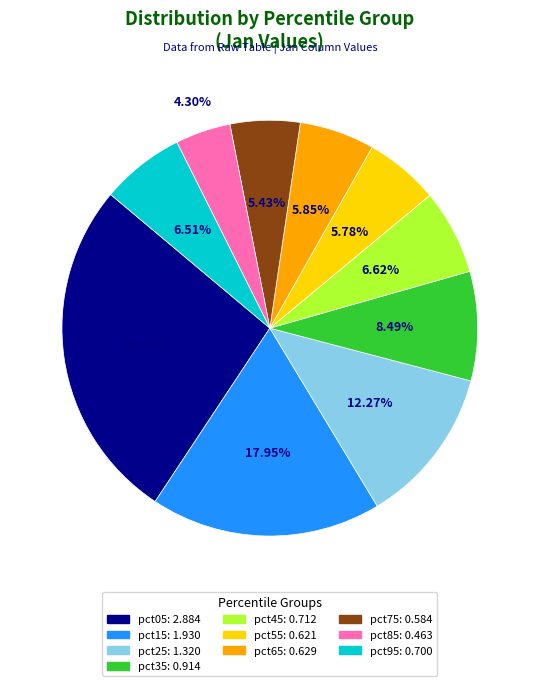

Combined, do pct25 and pct95 account for over 50%?

No